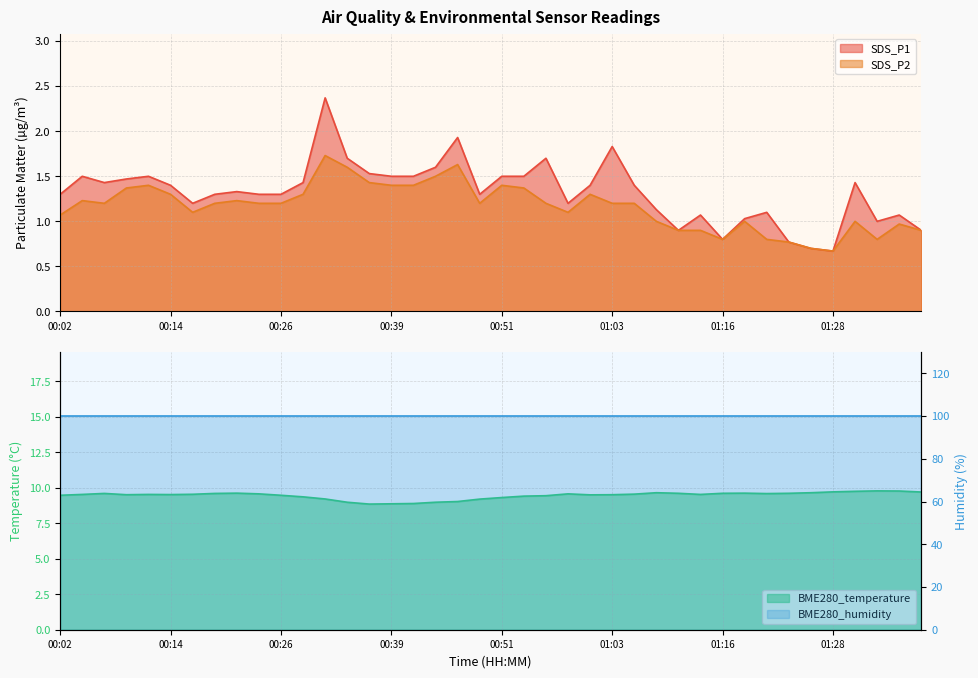

What is the highest value of the SDS_P1 series?

2.4